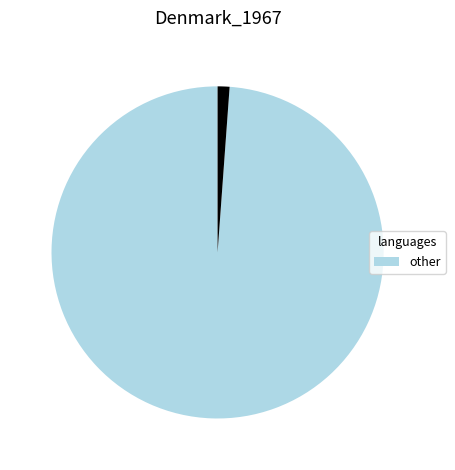

Count the number of slices in the pie.

2